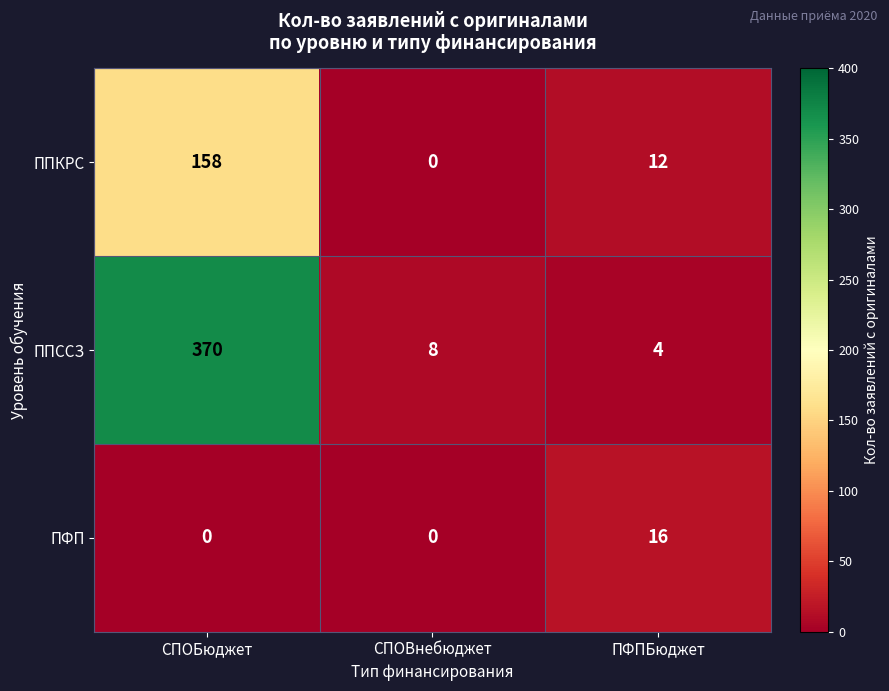

Which series has the largest range (max minus min)?

ППССЗ